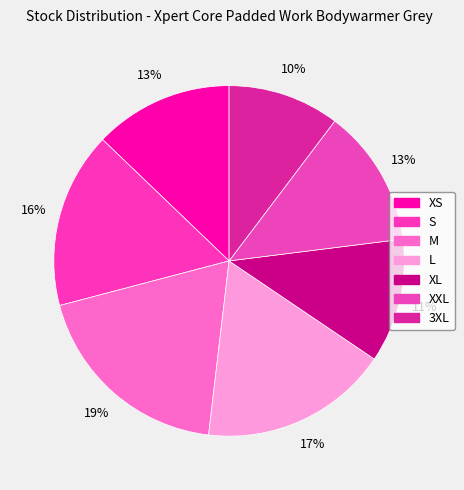

True or false: M accounts for 28% of the total.

False